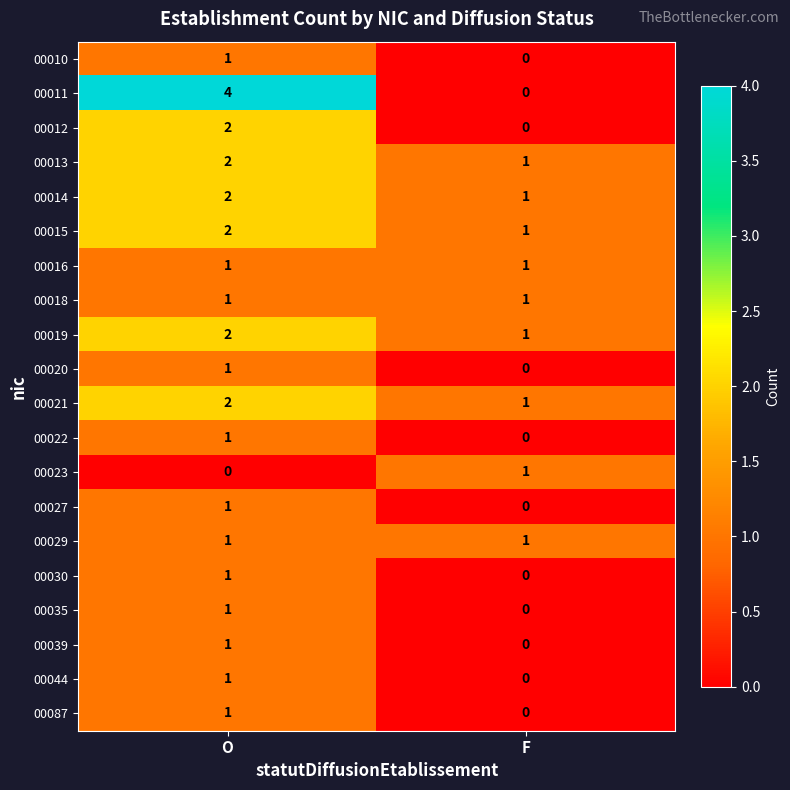

Rank the categories by 00019 value from lowest to highest.

F, O